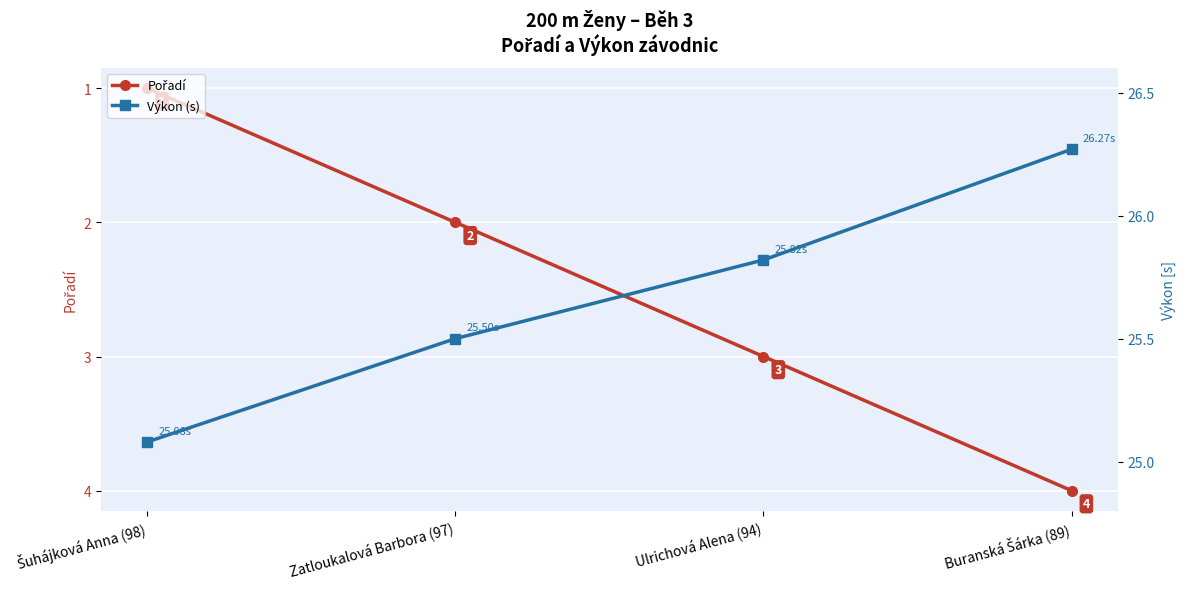

Which series has the largest total across all categories?

Výkon (s)